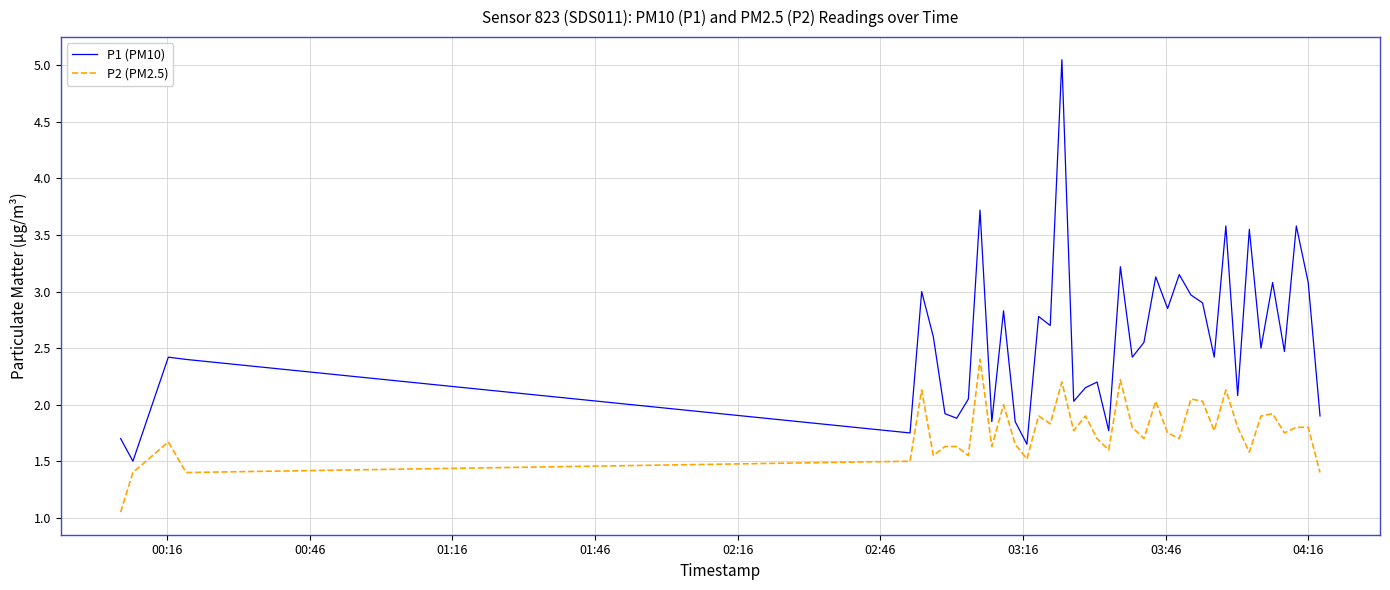

True or false: P2 (PM2.5) and P1 (PM10) cross at least once.

False